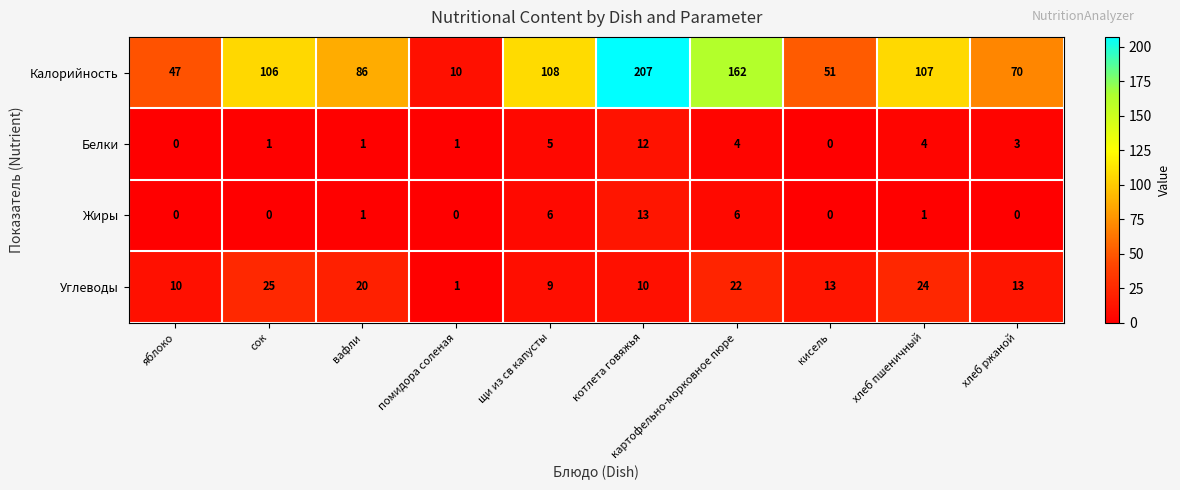

Is it true that Углеводы equals 20 at кисель?

False